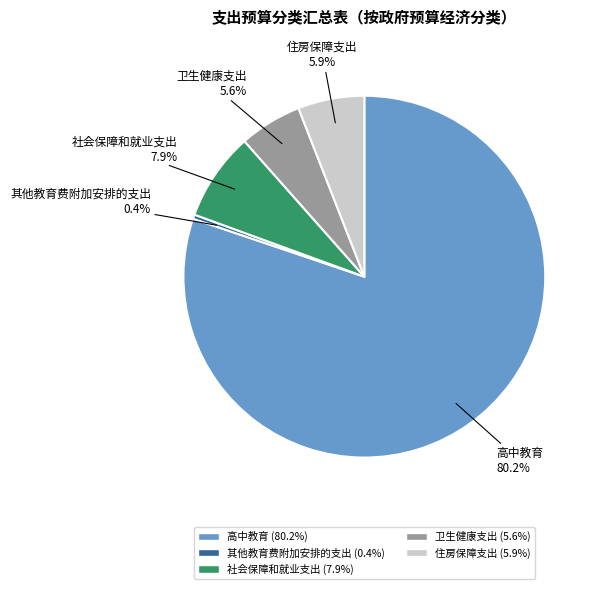

Does 其他教育费附加安排的支出 account for over 50% of the chart?

No